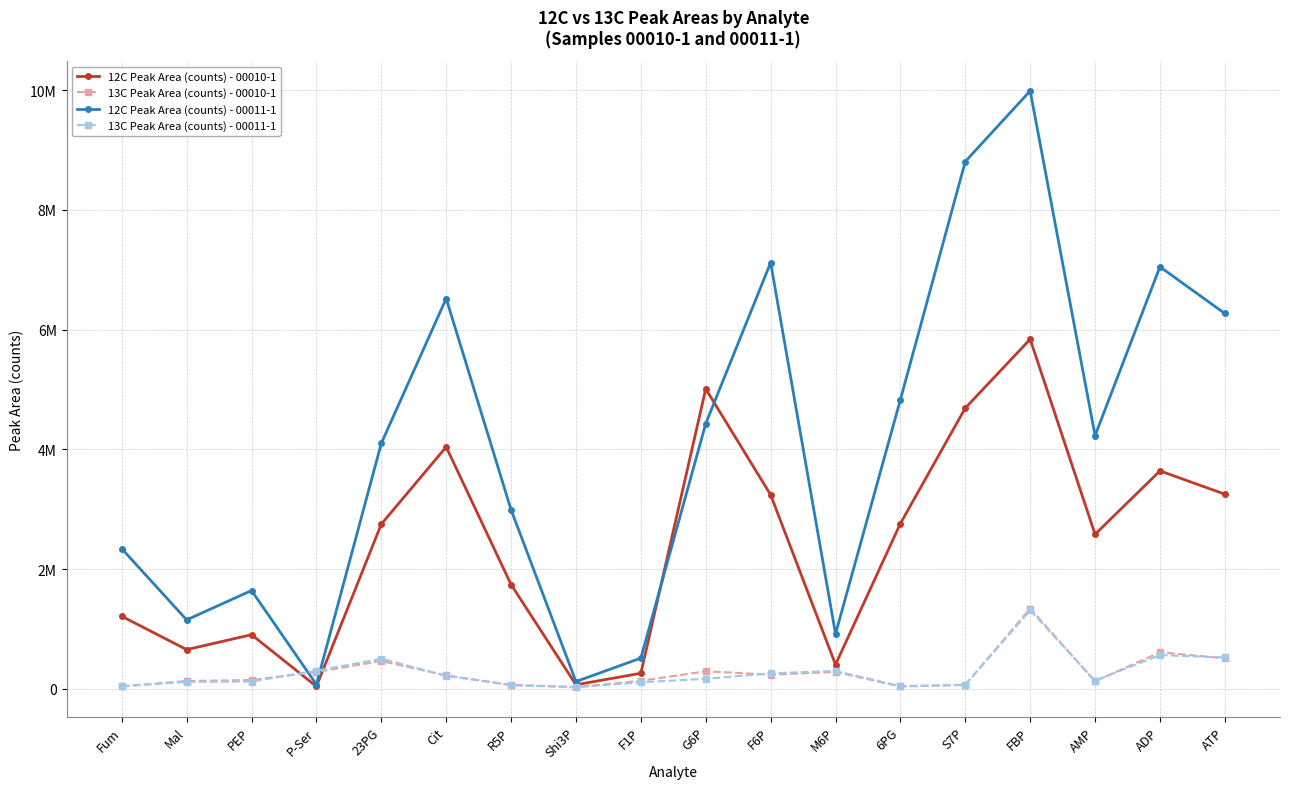

Reading left to right, list all the values displayed in this chart.

12C Peak Area (counts) - 00010-1: 1210000	653000	902000	37300	2750000	4040000	1740000	65100	258000	5010000	3240000	403000	2760000	4690000	5840000	2580000	3640000	3250000
13C Peak Area (counts) - 00010-1: 41300	128000	145000	279000	463000	221000	64500	26100	131000	291000	234000	280000	37000	62800	1340000	123000	609000	507000
12C Peak Area (counts) - 00011-1: 2340000	1150000	1640000	69300	4100000	6520000	2990000	119000	511000	4430000	7120000	915000	4830000	8810000	9990000	4230000	7050000	6270000
13C Peak Area (counts) - 00011-1: 39700	114000	120000	300000	501000	215000	57300	24800	107000	165000	257000	297000	42300	64200	1310000	133000	561000	522000